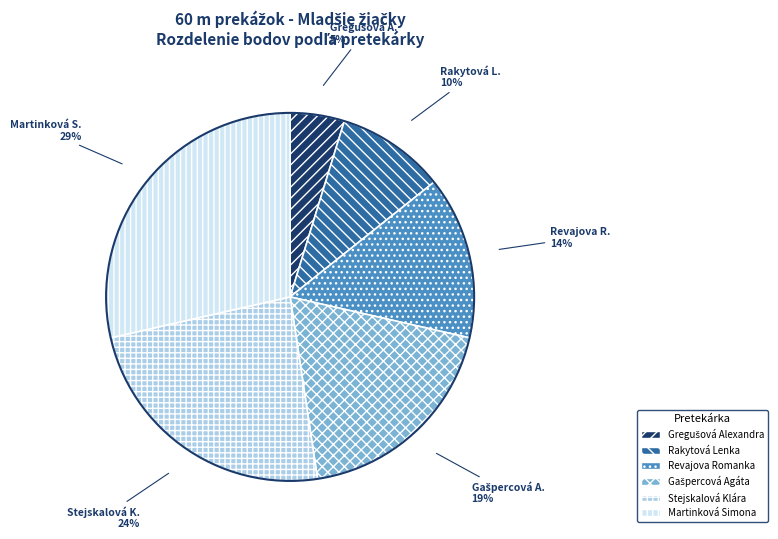

Is it true that Rakytová Lenka is 20% of the pie?

False